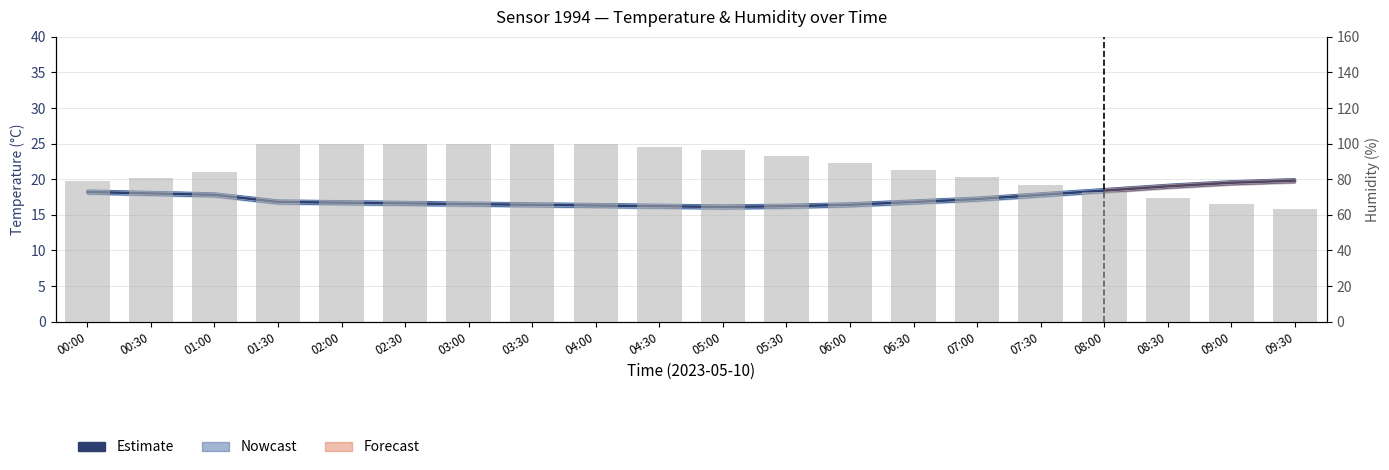

What is the difference between the maximum and minimum values in the Estimate series?

3.7